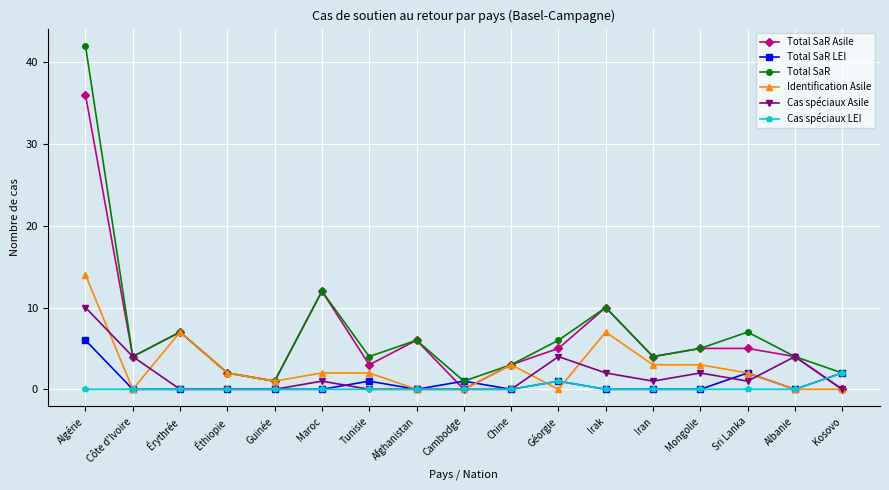

Count the number of categories in the chart.

17